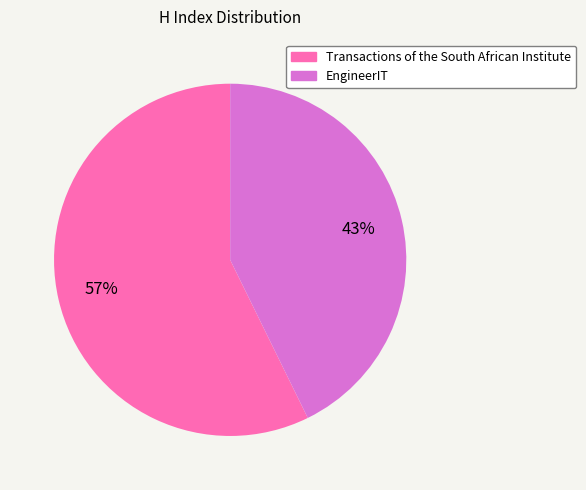

What percentage is the Transactions of the South African Institute slice, to the nearest percent?

57%